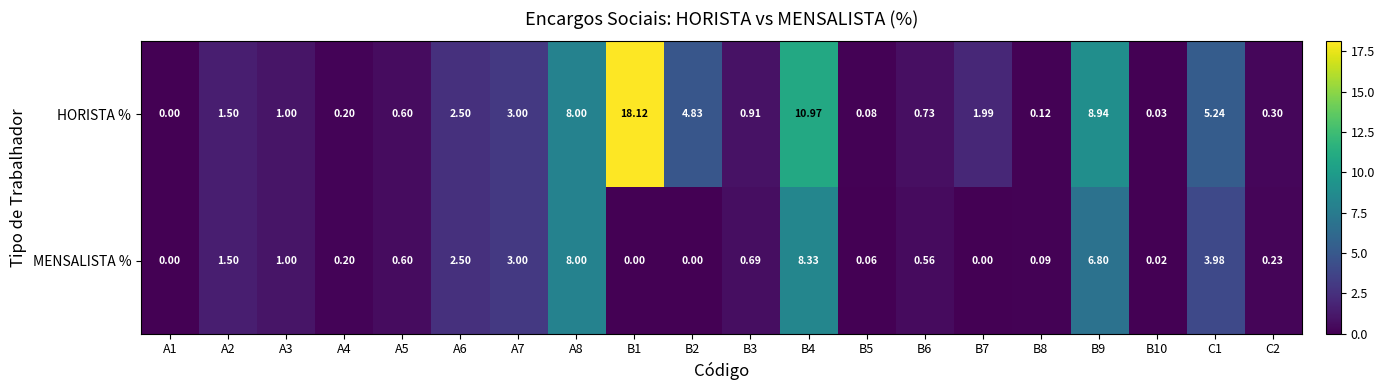

Which series has the largest total across all categories?

HORISTA %